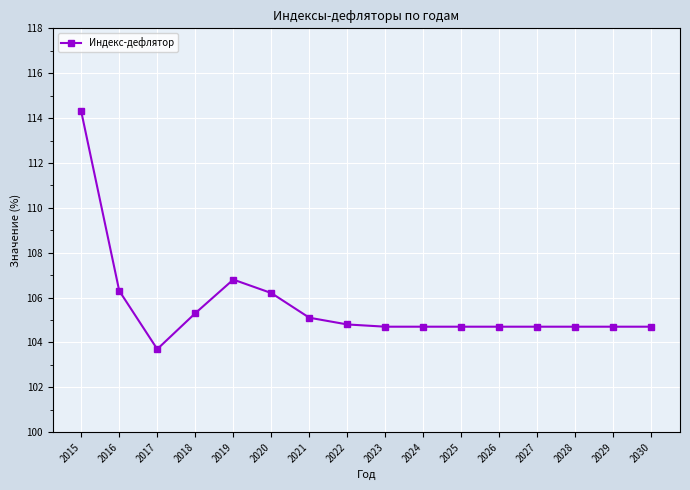

What is the smallest value displayed?

103.7